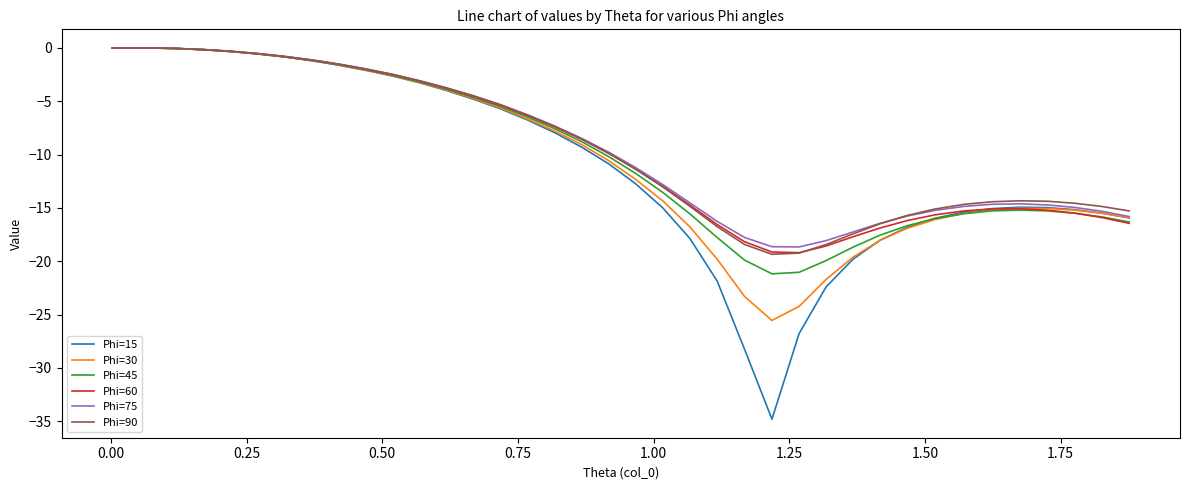

Which series has the widest spread of values?

Phi=15